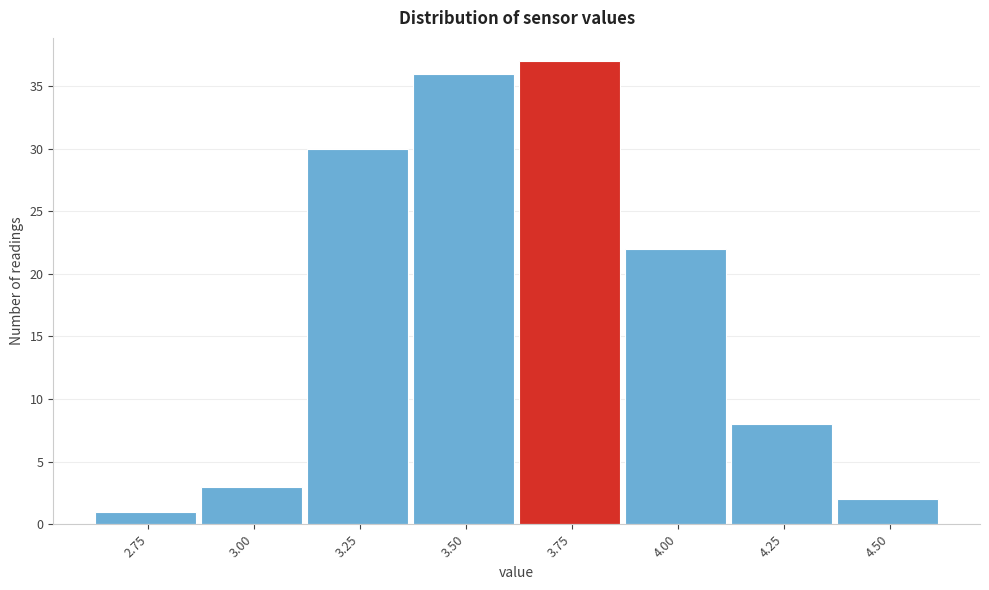

Reading right to left, transcribe all the data shown in this chart.

2	8	22	37	36	30	3	1